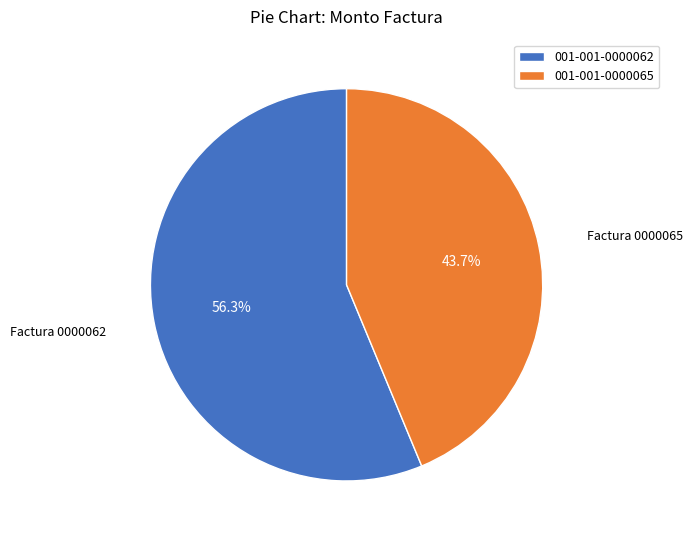

Which category accounts for the majority?

001-001-0000062